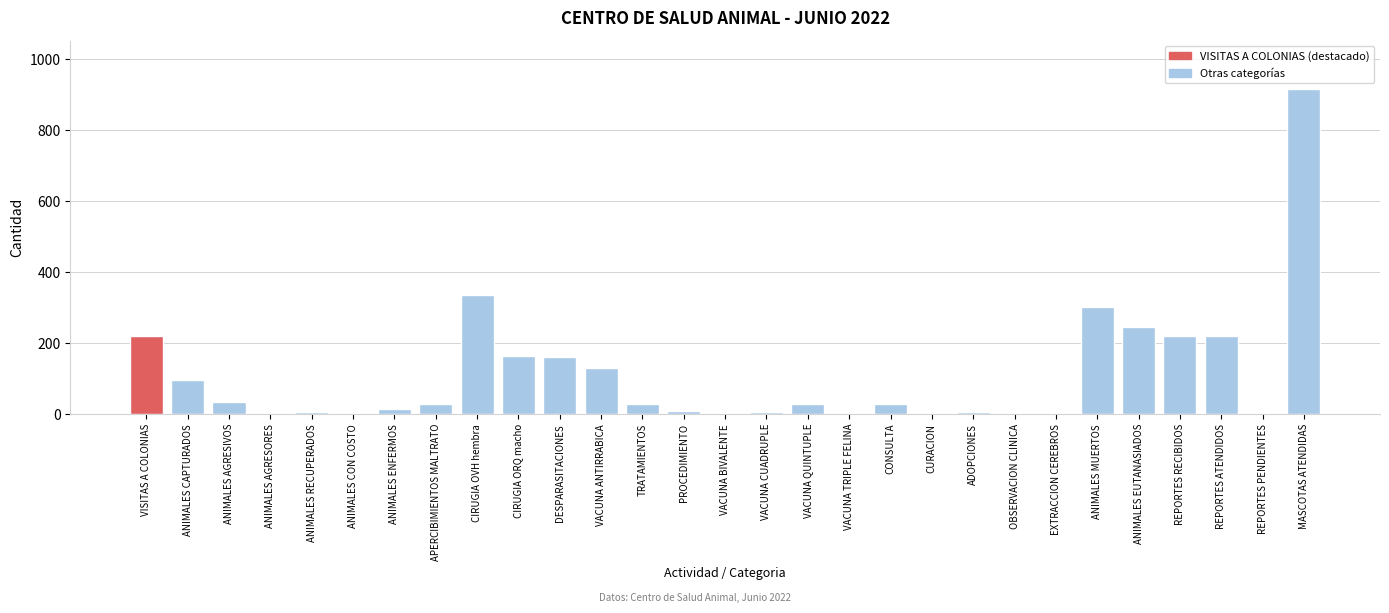

At which label is the value closest to 457?

CIRUGIA OVH hembra